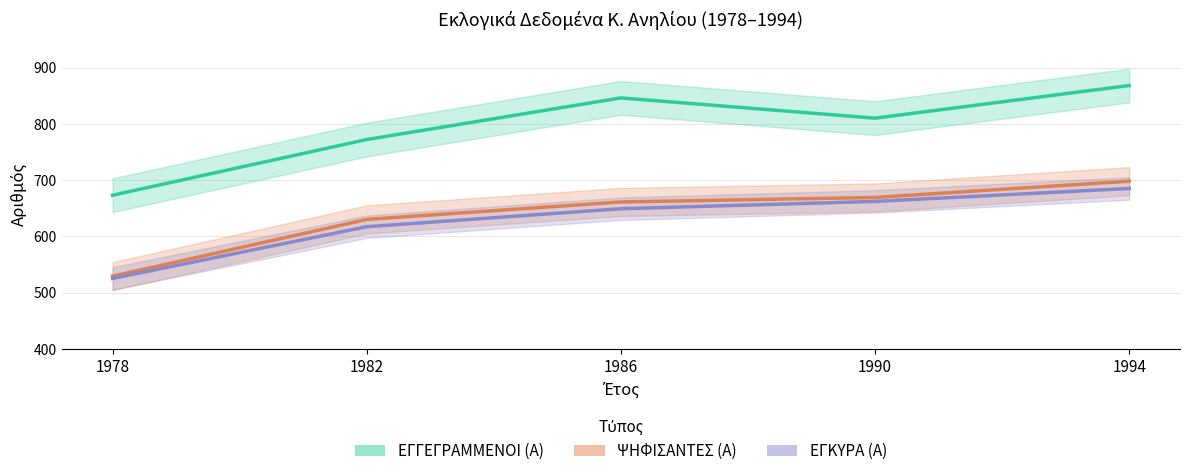

True or false: ΕΓΓΕΓΡΑΜΜΕΝΟΙ (Α) and ΨΗΦΙΣΑΝΤΕΣ (Α) cross at least once.

False